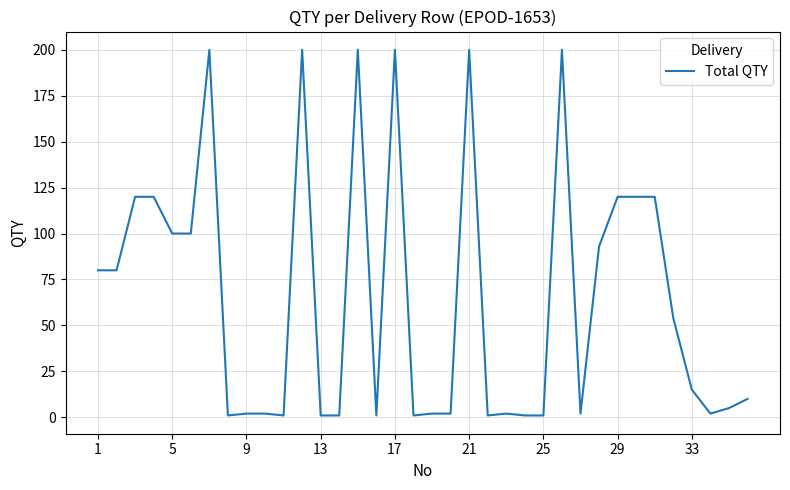

How many values are below 15?

18